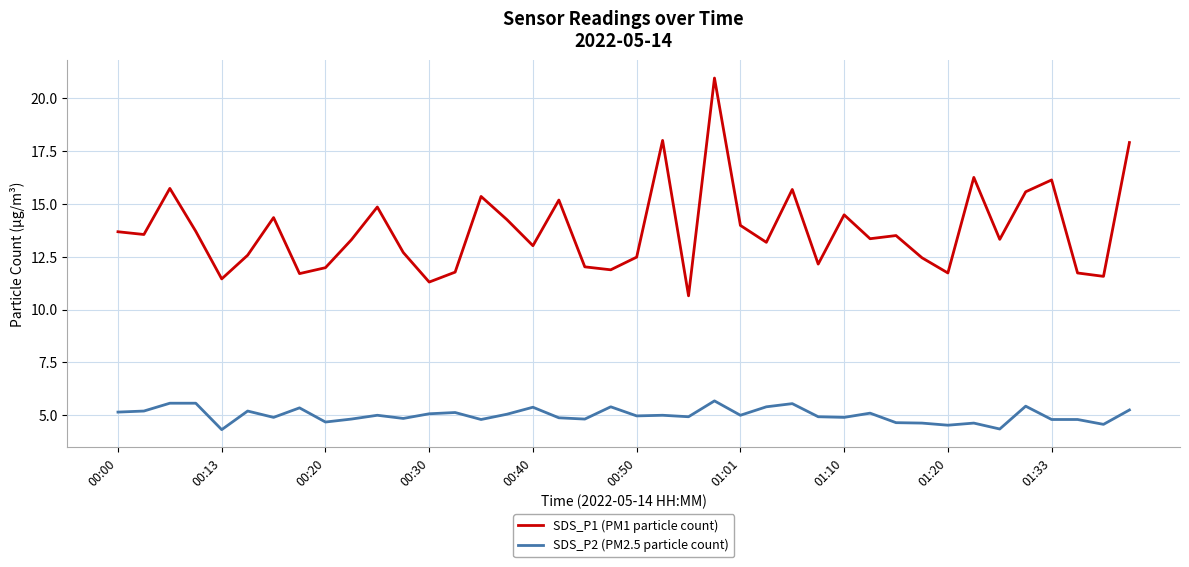

List the series in order of their peak value, lowest first.

SDS_P2 (PM2.5 particle count), SDS_P1 (PM1 particle count)